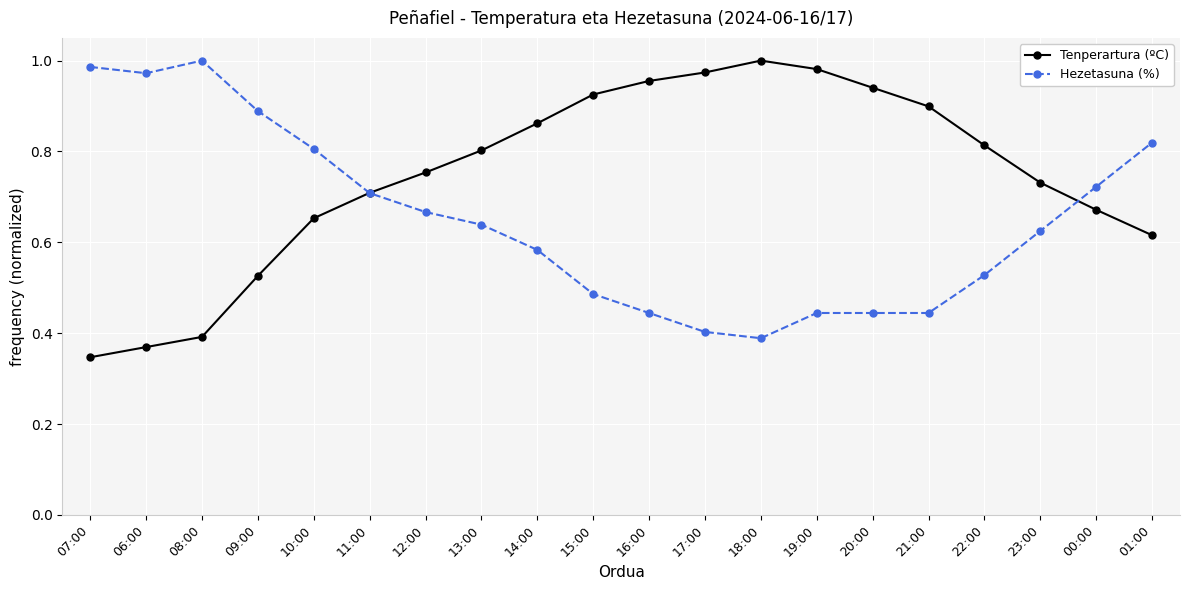

True or false: Tenperartura (ºC) has more than 0 points higher than both neighbors.

True